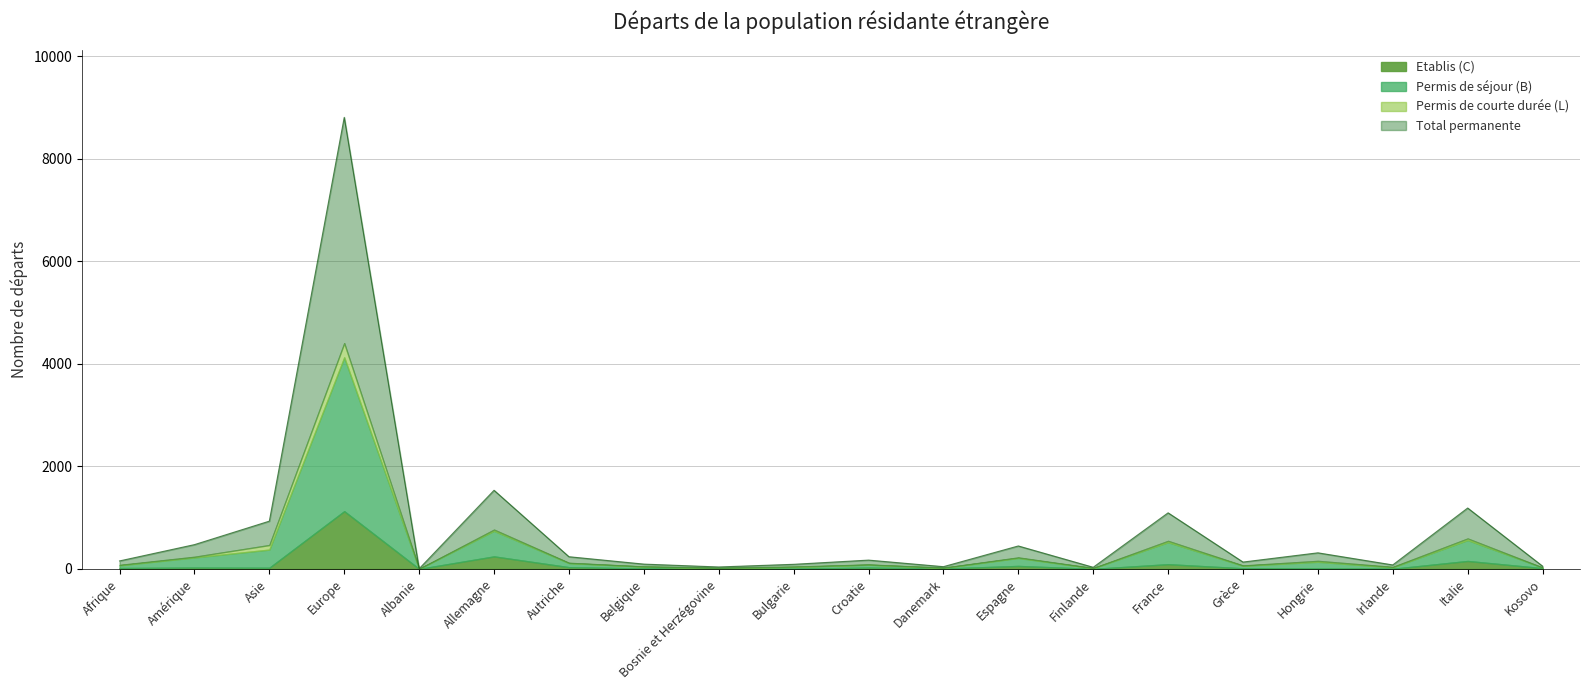

At how many categories does at least one series exceed 1409?

1